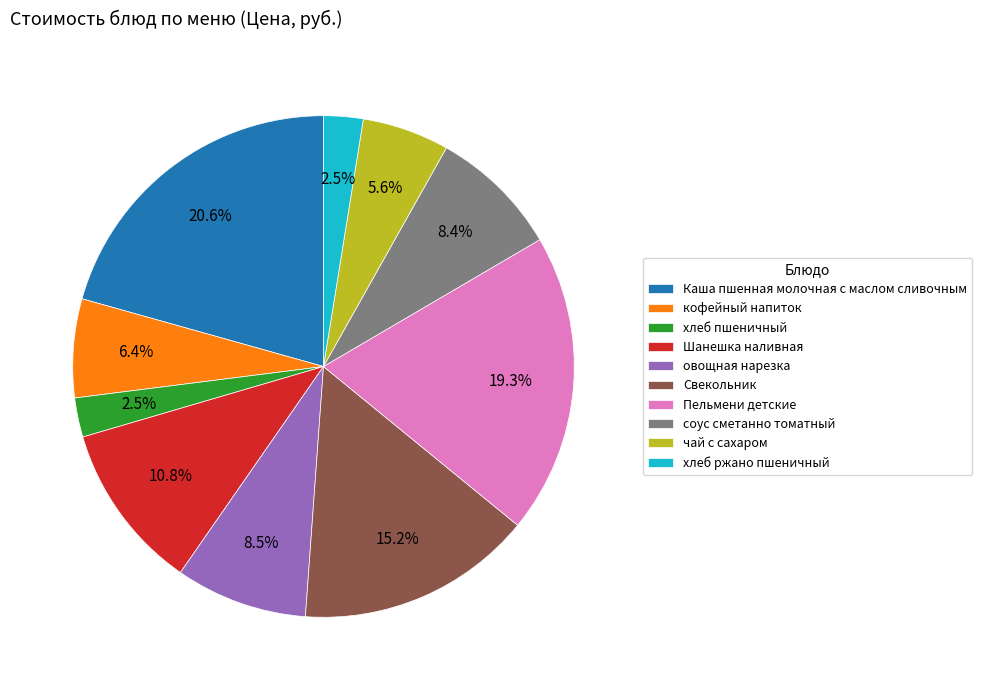

To the nearest percent, what portion does чай с сахаром represent?

6%